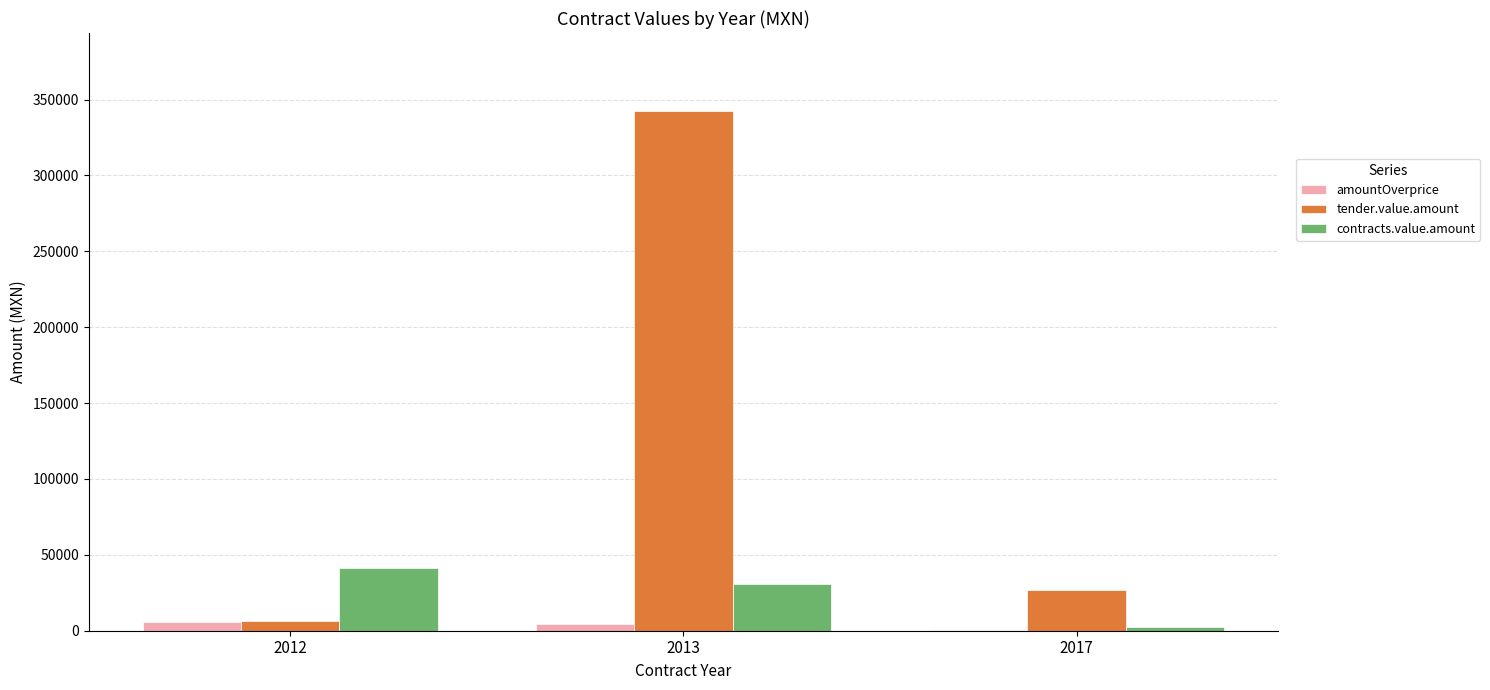

Count the number of data series in this chart.

3